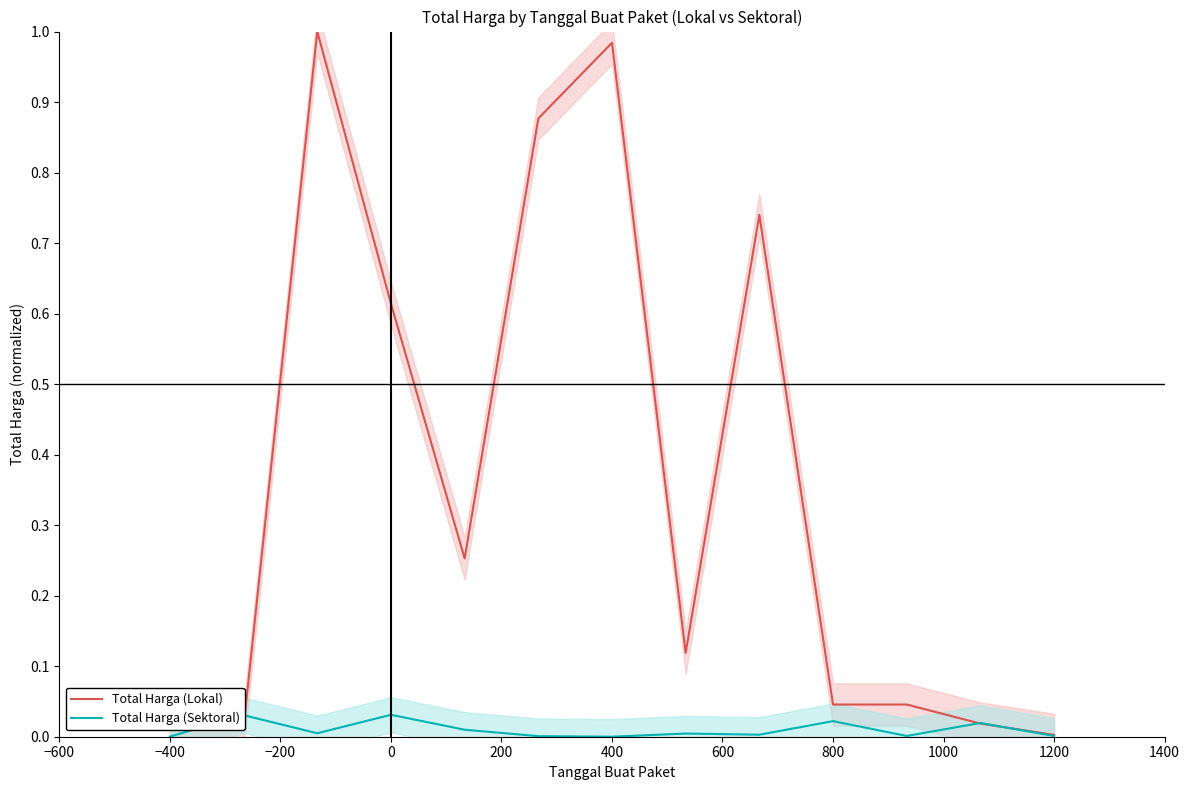

True or false: Total Harga (Lokal) has a value of 0.1 at 800.

False